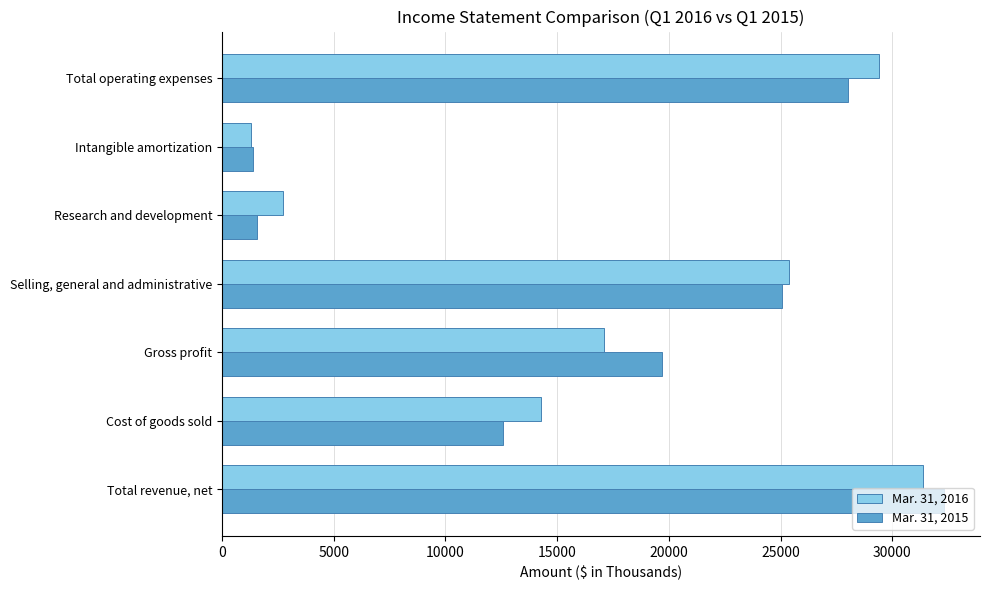

How many series are shown in this chart?

2